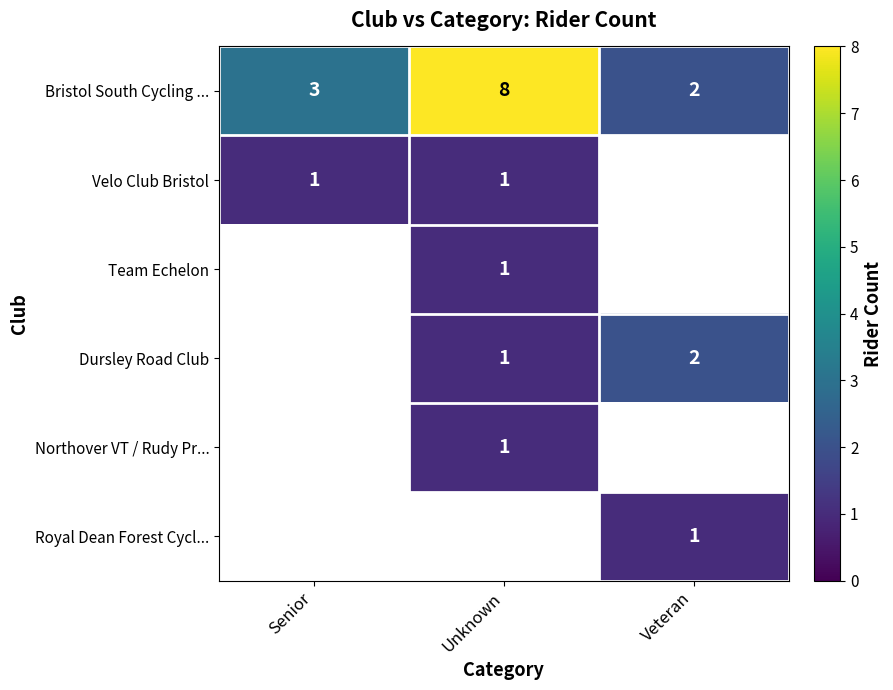

At which category is the sum across all series the highest?

Unknown